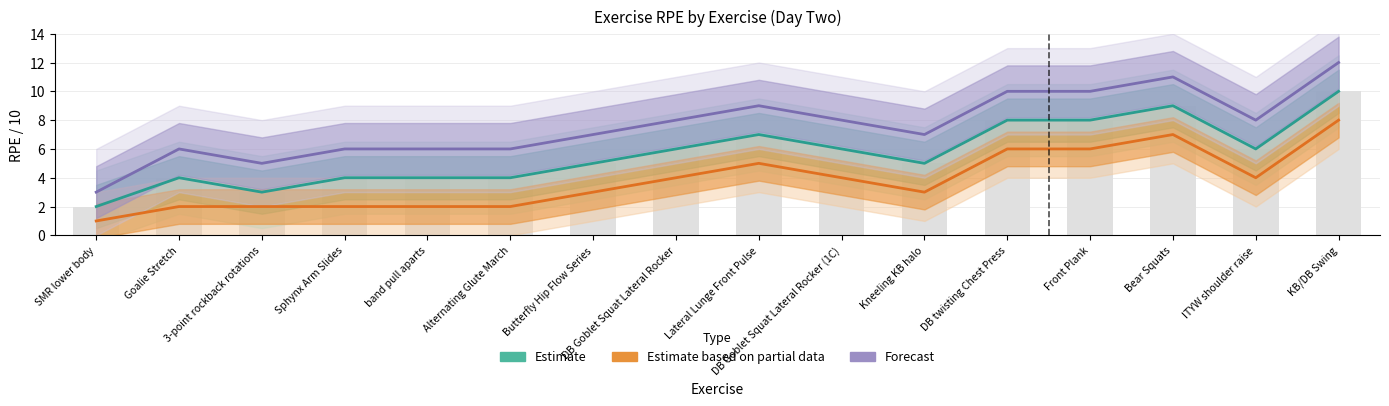

How many values in the Estimate series exceed 6?

5